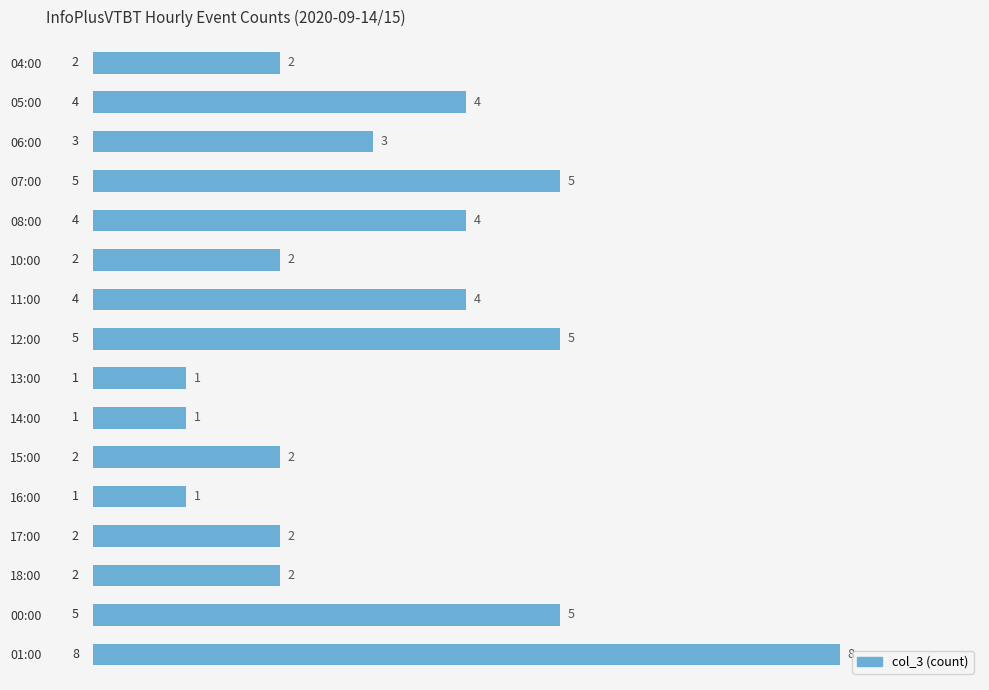

Approximately how many times larger is the value at 18:00 compared to 13:00?

2.0